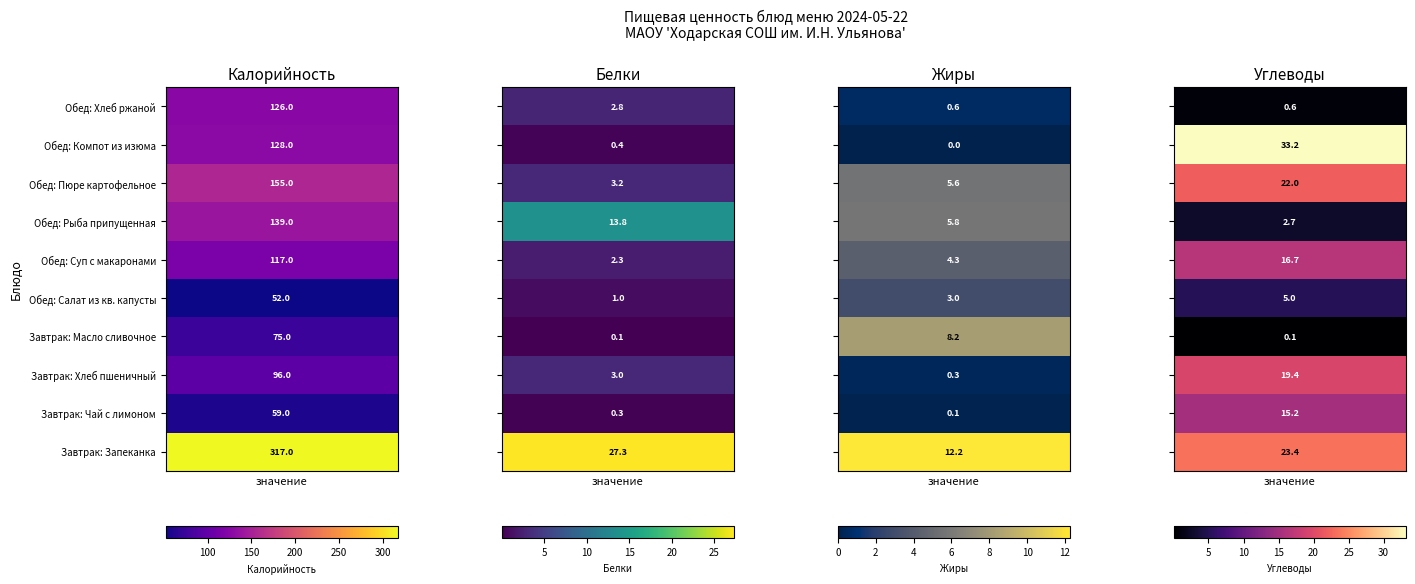

What is the smallest value displayed?

0.1